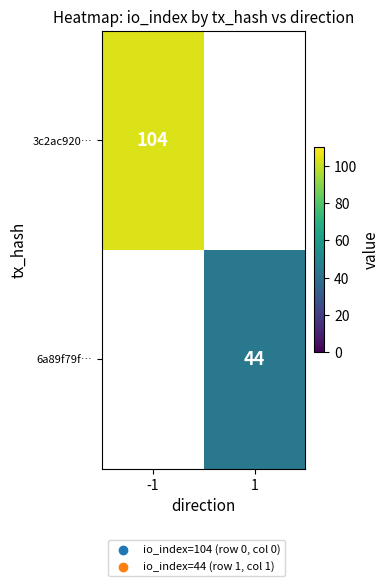

What is the maximum value shown in the chart?

104.0